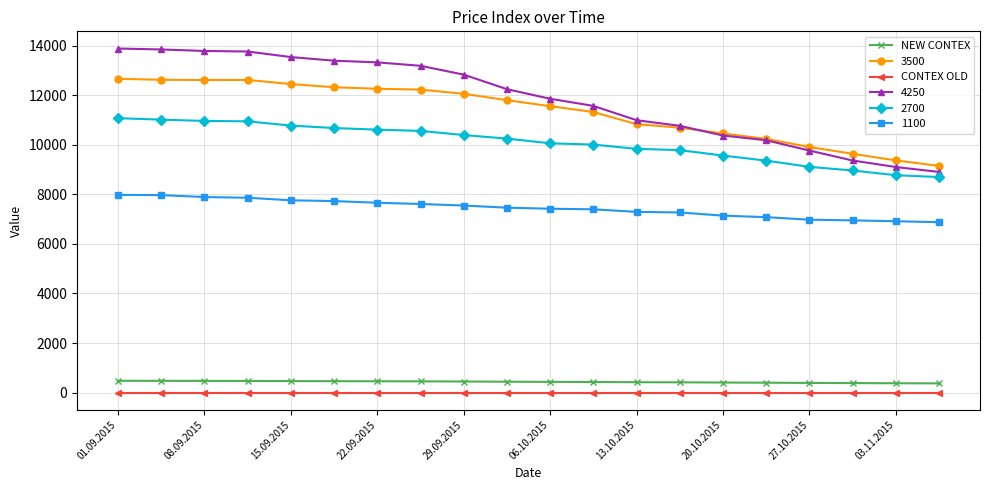

What is the greatest value displayed?

13879.0